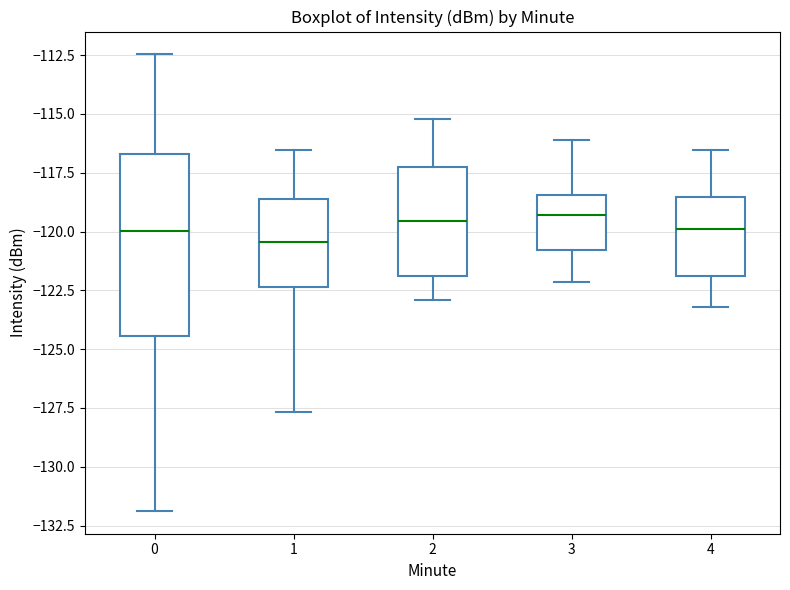

Which box is the tallest, from its lower edge to its upper edge?

0